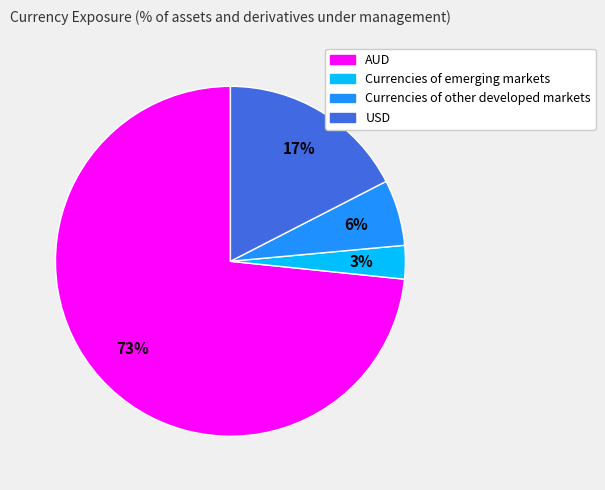

To the nearest percent, what is the average slice percentage?

25%